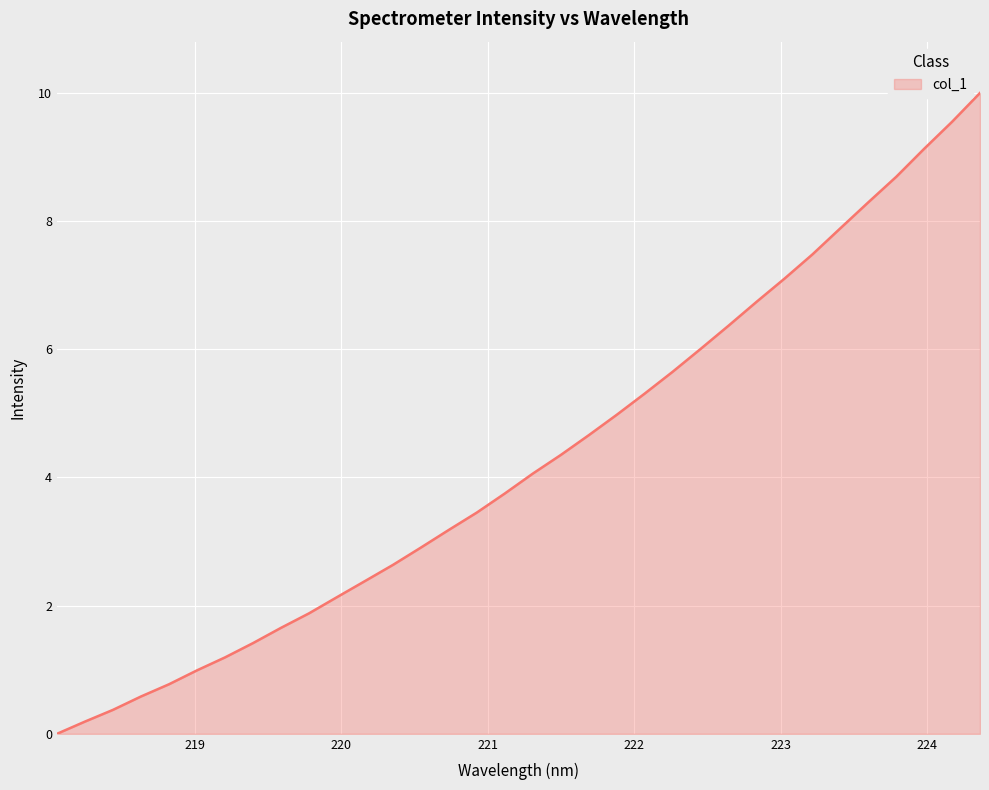

What is the maximum value shown in the chart?

10.0